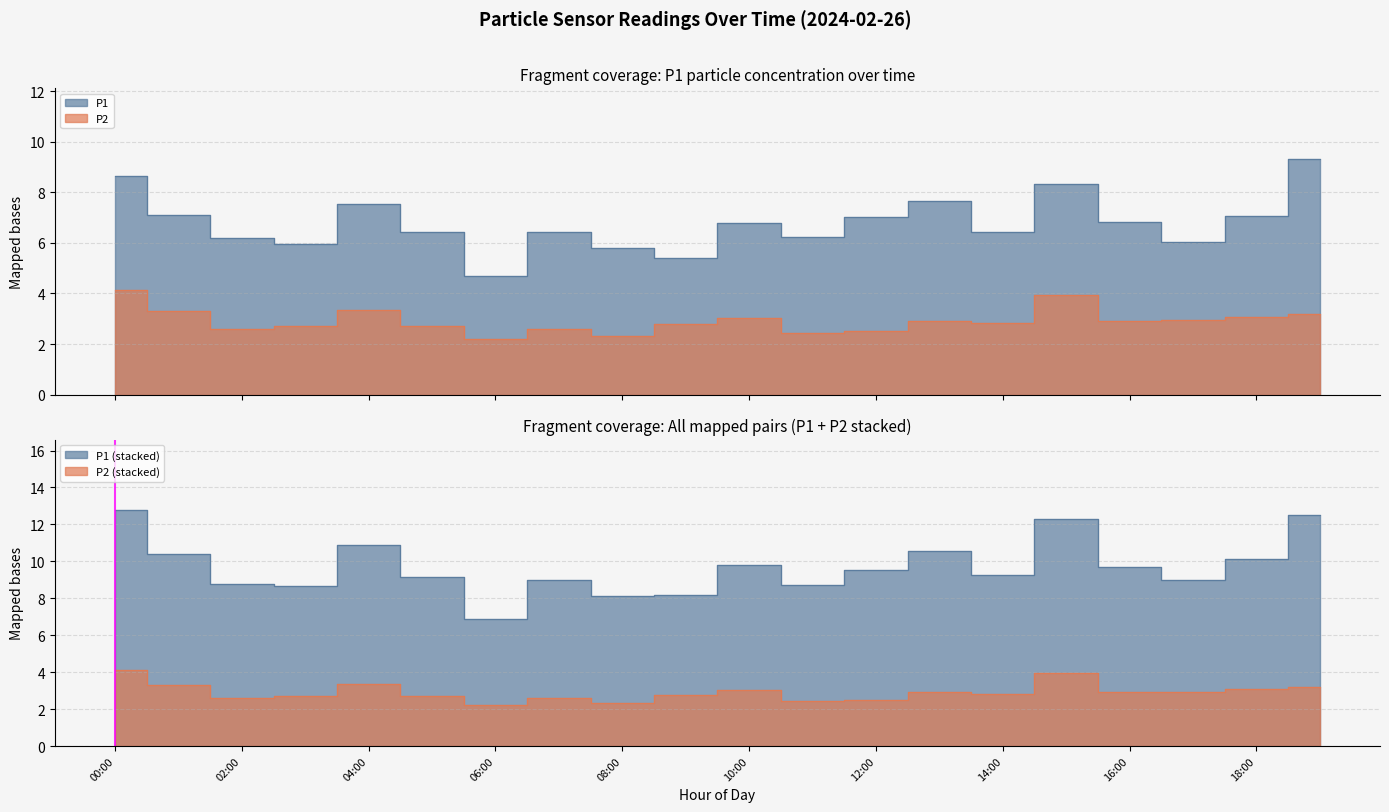

At which category is the sum across all series the highest?

00:00